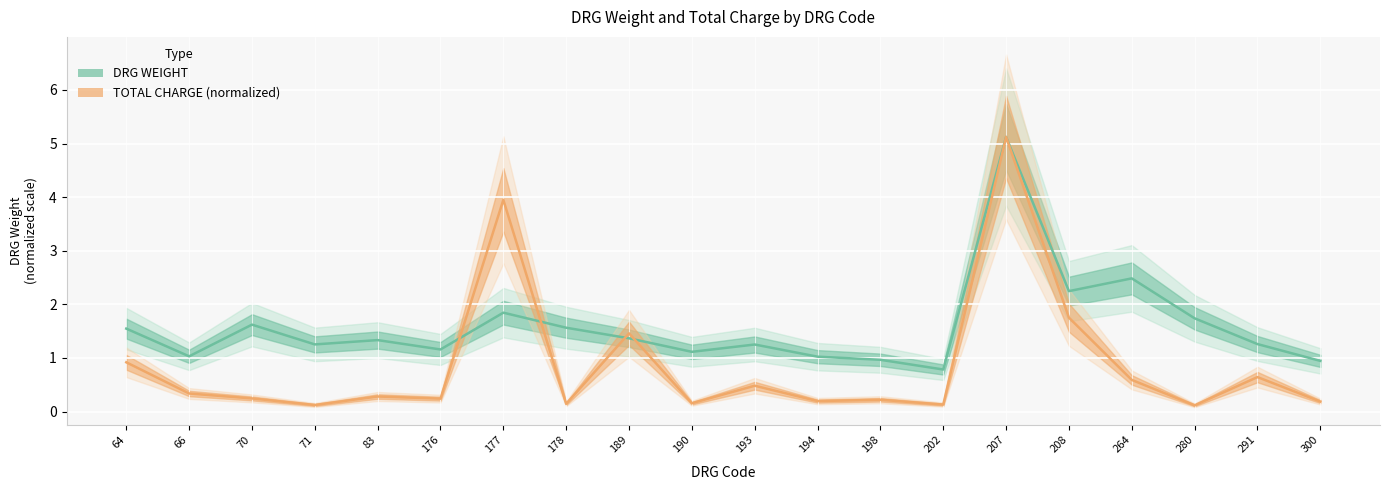

Which series ends up on top after the final intersection of TOTAL CHARGE line and DRG WEIGHT line?

DRG WEIGHT line